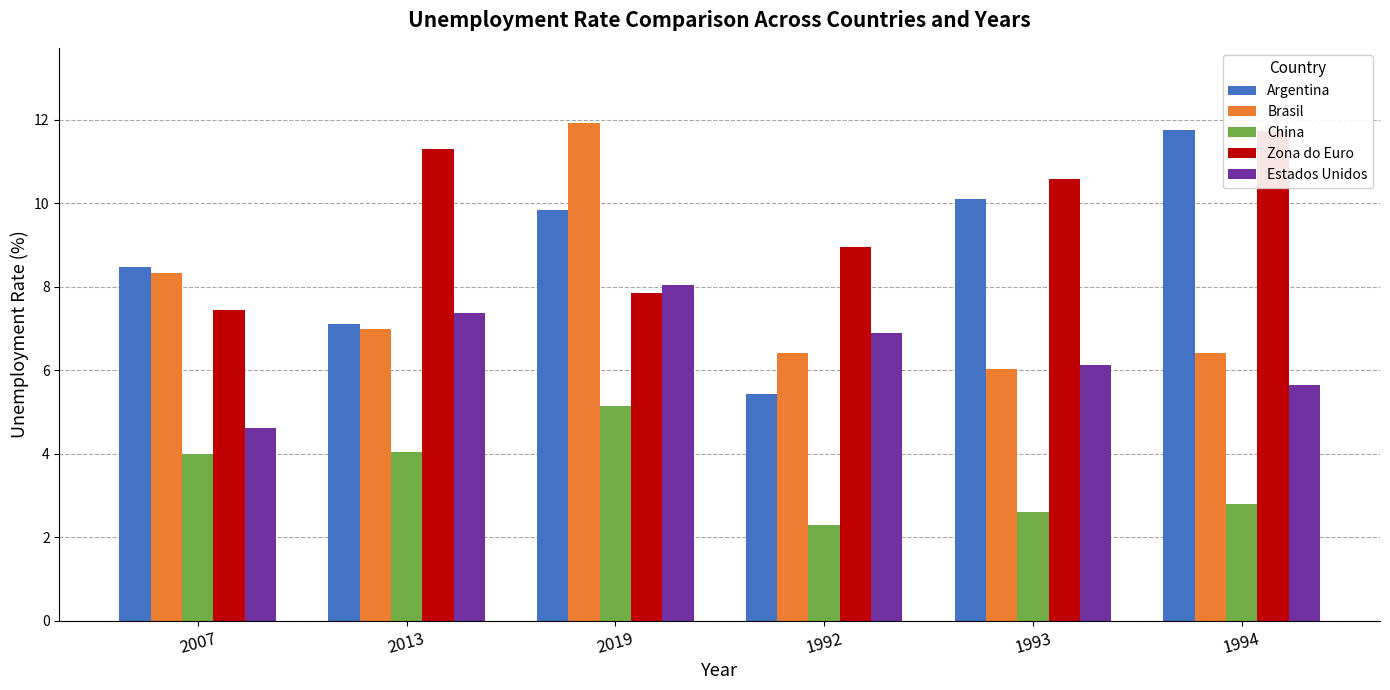

Reading left to right, list all the values displayed in this chart.

Argentina: 8.5	7.1	9.8	5.4	10.1	11.8
Brasil: 8.3	7.0	11.9	6.4	6.0	6.4
China: 4.0	4.1	5.2	2.3	2.6	2.8
Zona do Euro: 7.4	11.3	7.8	9.0	10.6	11.7
Estados Unidos: 4.6	7.4	8.1	6.9	6.1	5.7